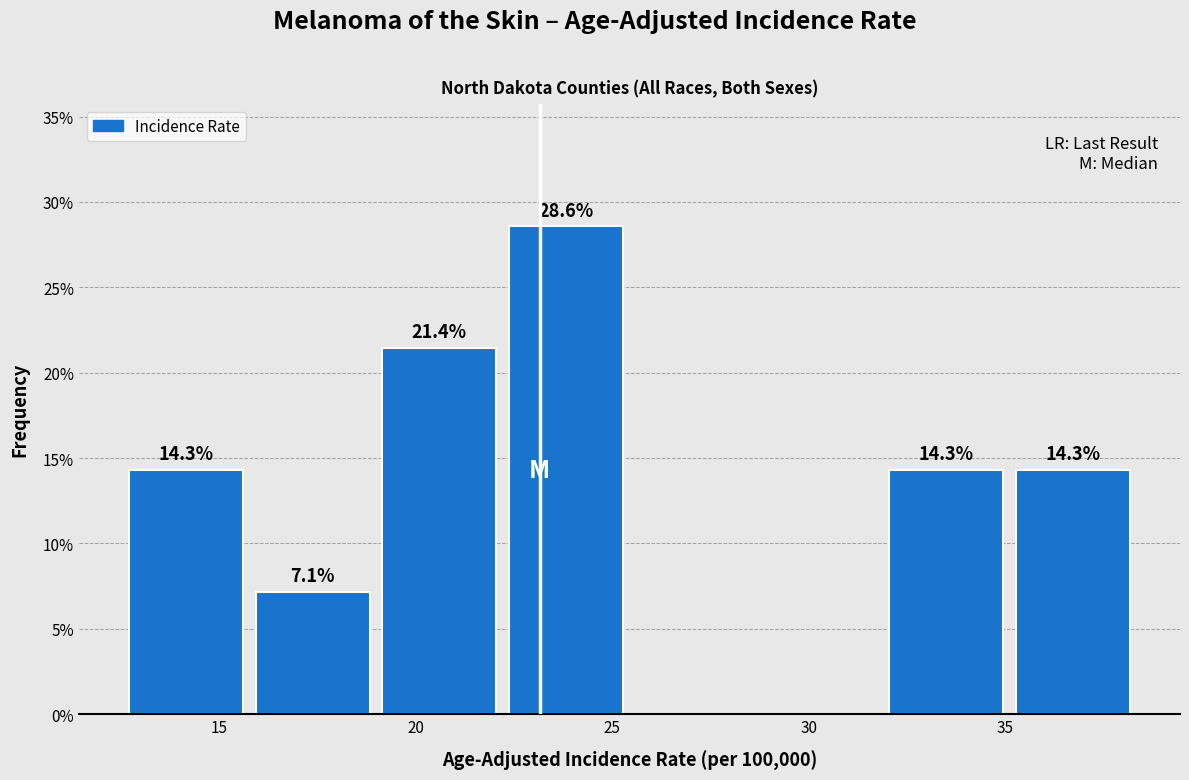

Over which range of the x-axis is the bar tallest?

22.5 to 25.5